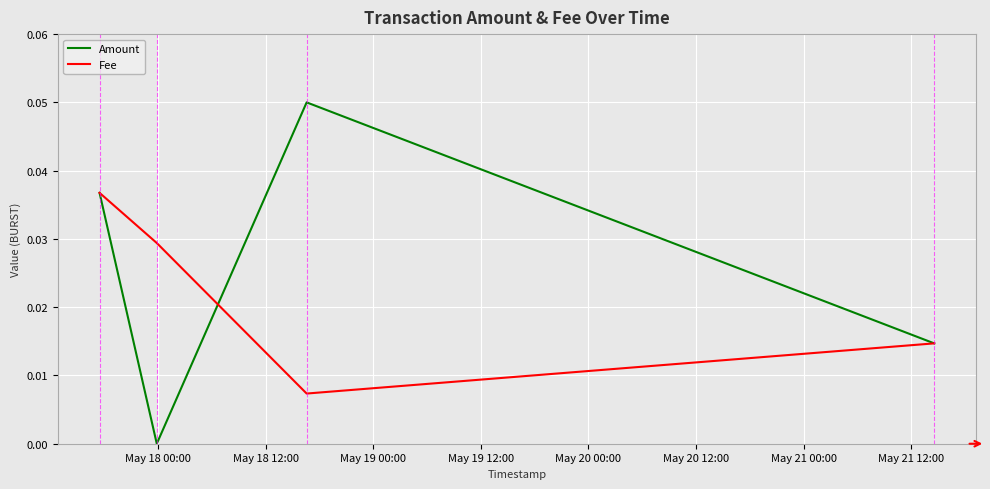

True or false: Amount has more than 0 points higher than both neighbors.

True